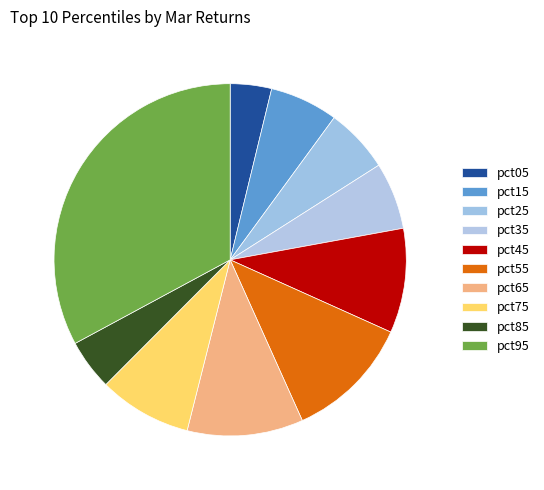

Is there any slice that represents more than half of the pie?

No